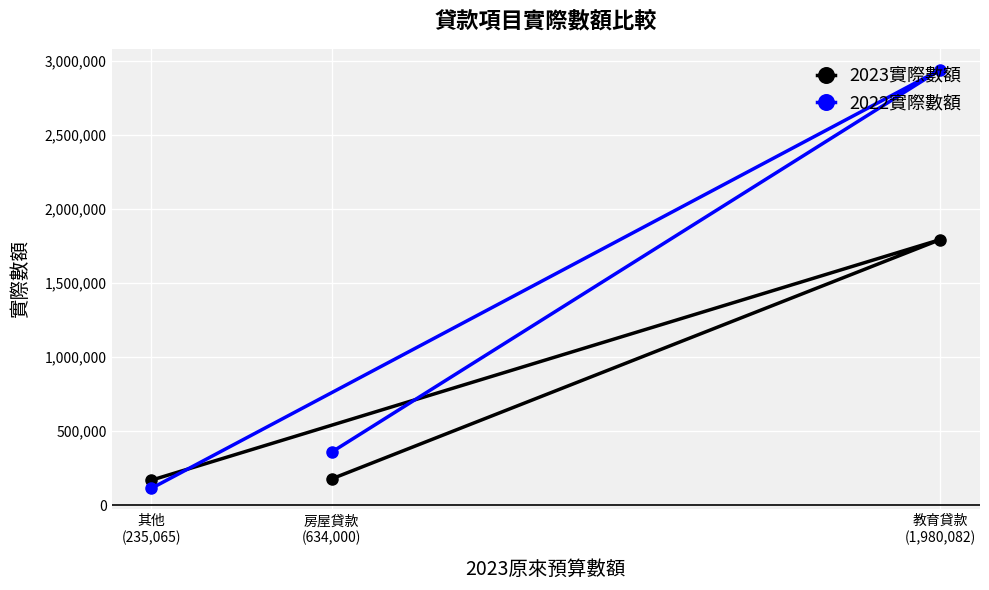

What is the average value of the 2023實際數額 series?

712597